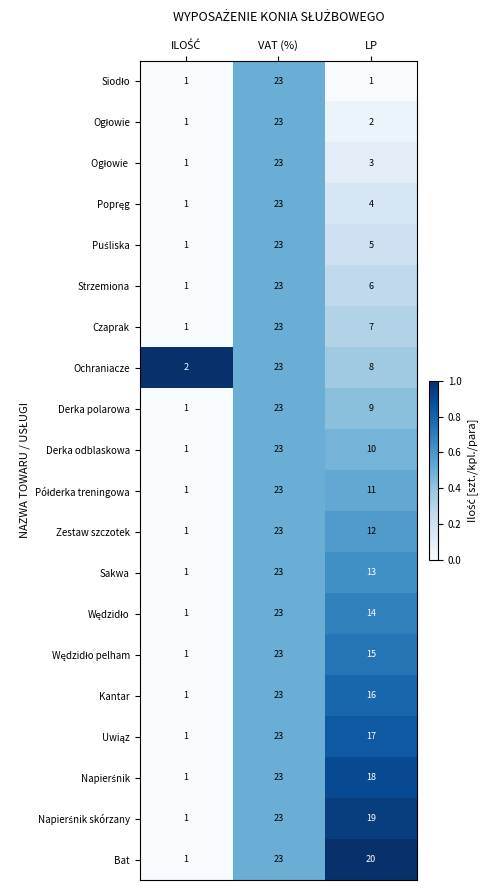

Which series has the largest total across all categories?

Bat